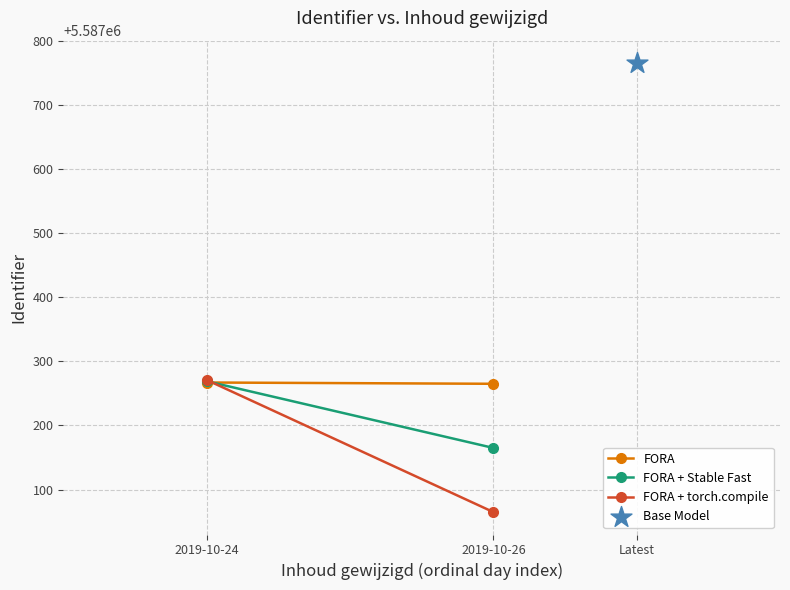

Which series has the widest spread of Y values?

FORA + torch.compile